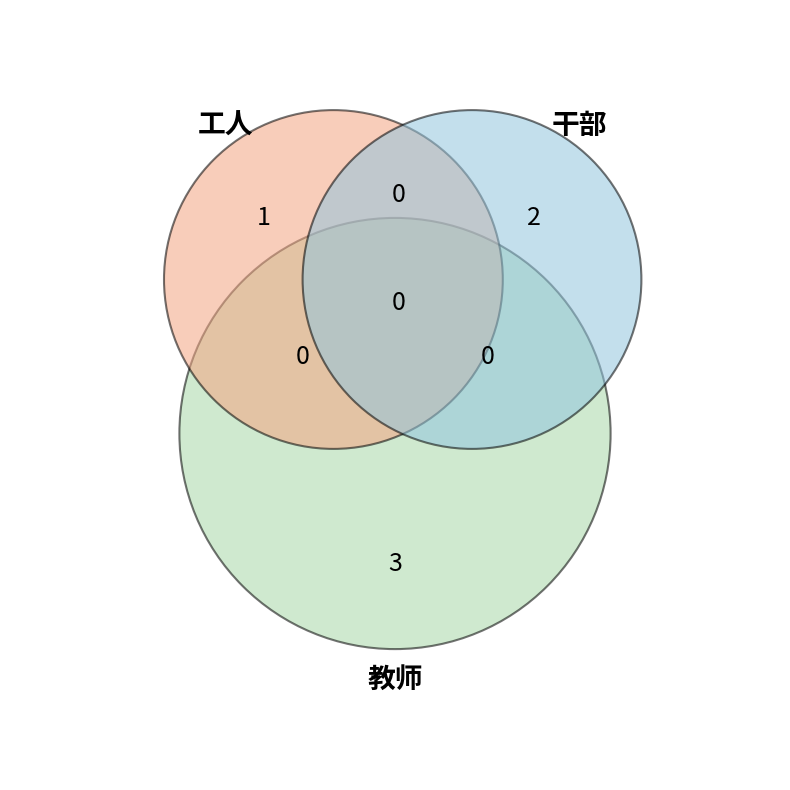

Between 工人 and 干部, which is larger?

干部